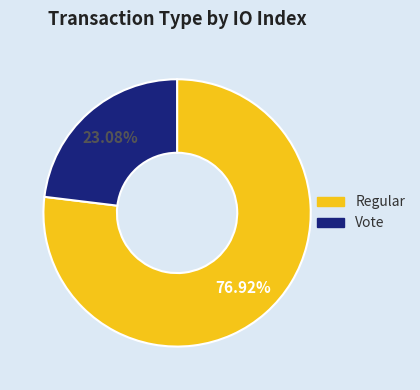

Is Regular the majority of the pie?

Yes